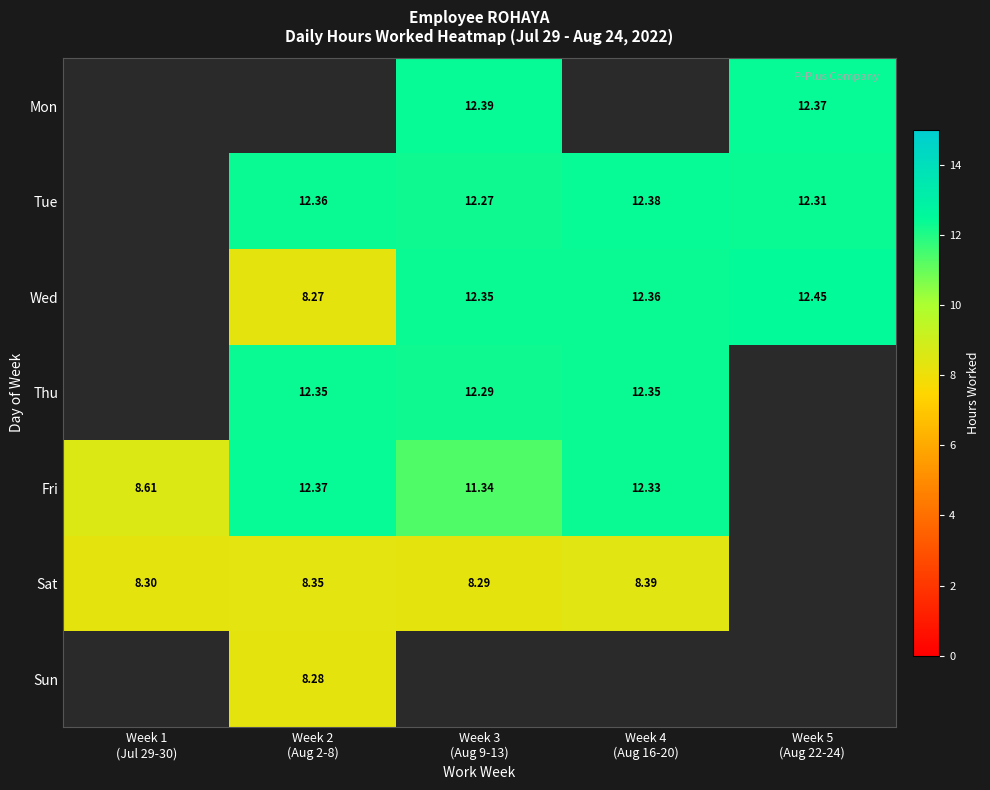

True or false: Fri has a value of 12.2 at Week 1 (Jul 29-30).

False